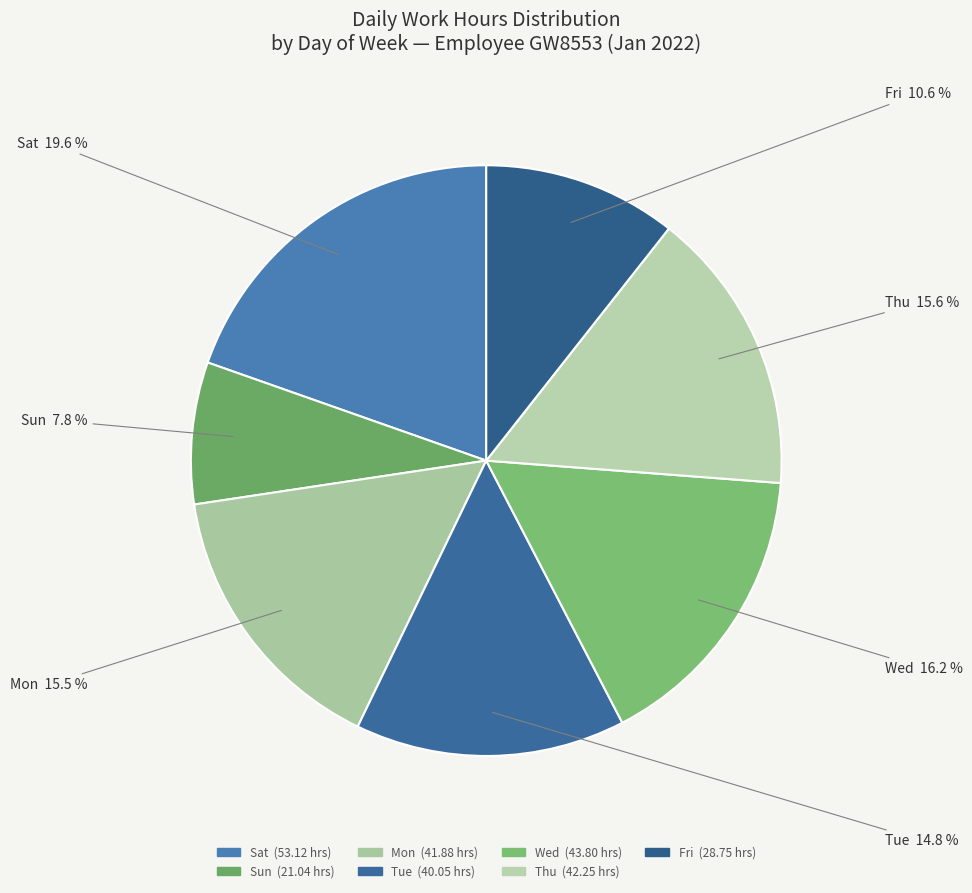

How many segments does this pie chart have?

7